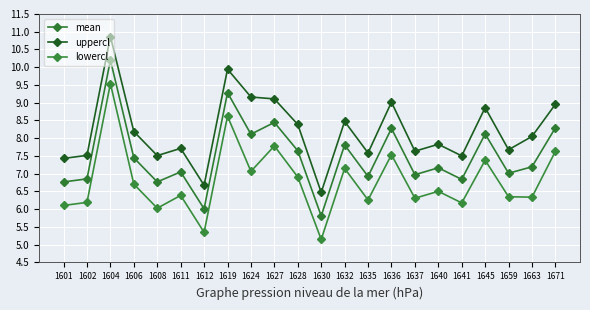

What is the greatest value displayed?

10.9